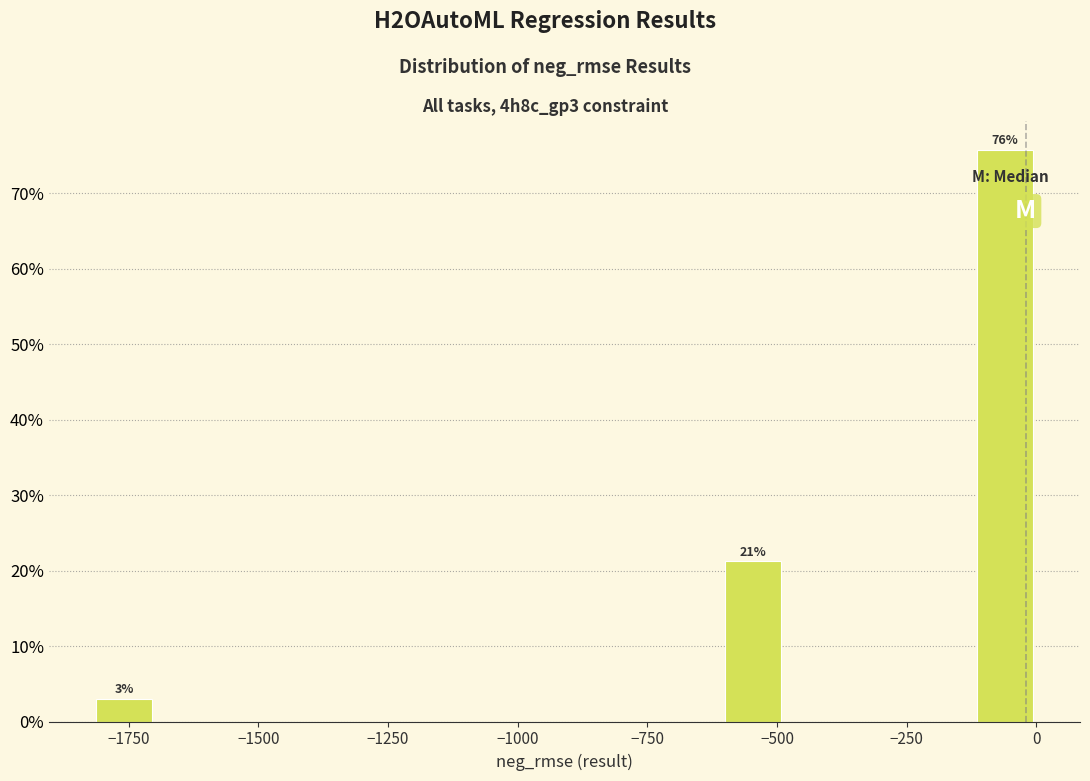

Around what value on the x-axis is the tallest bar? Give the approximate position of its centre, as read against the axis.

-50